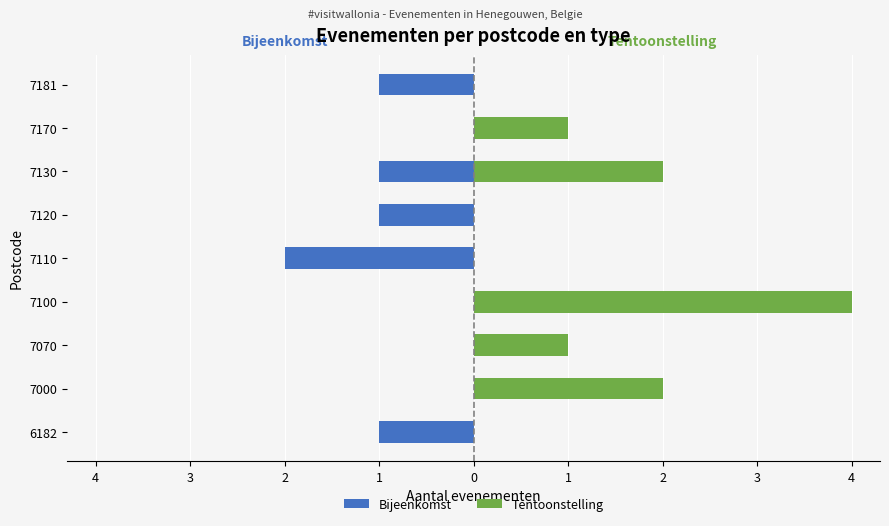

Read the Tentoonstelling value at 7170.

1